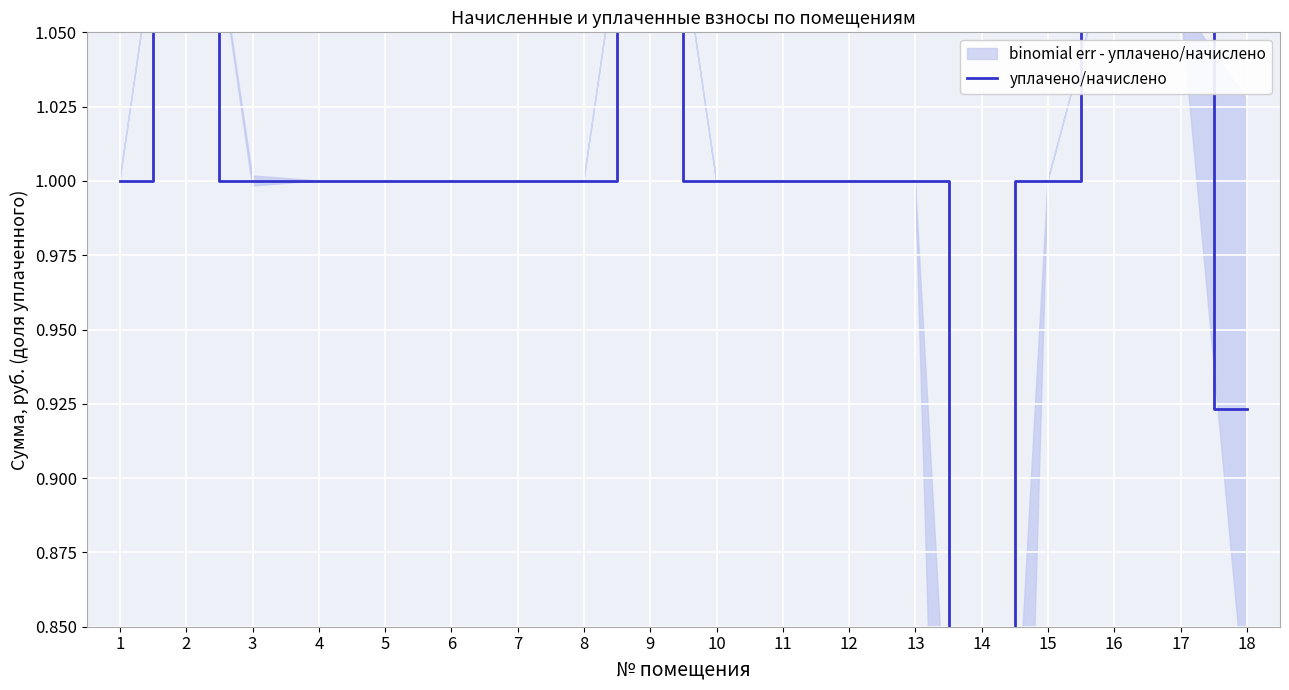

Where does the data first go above 1?

2